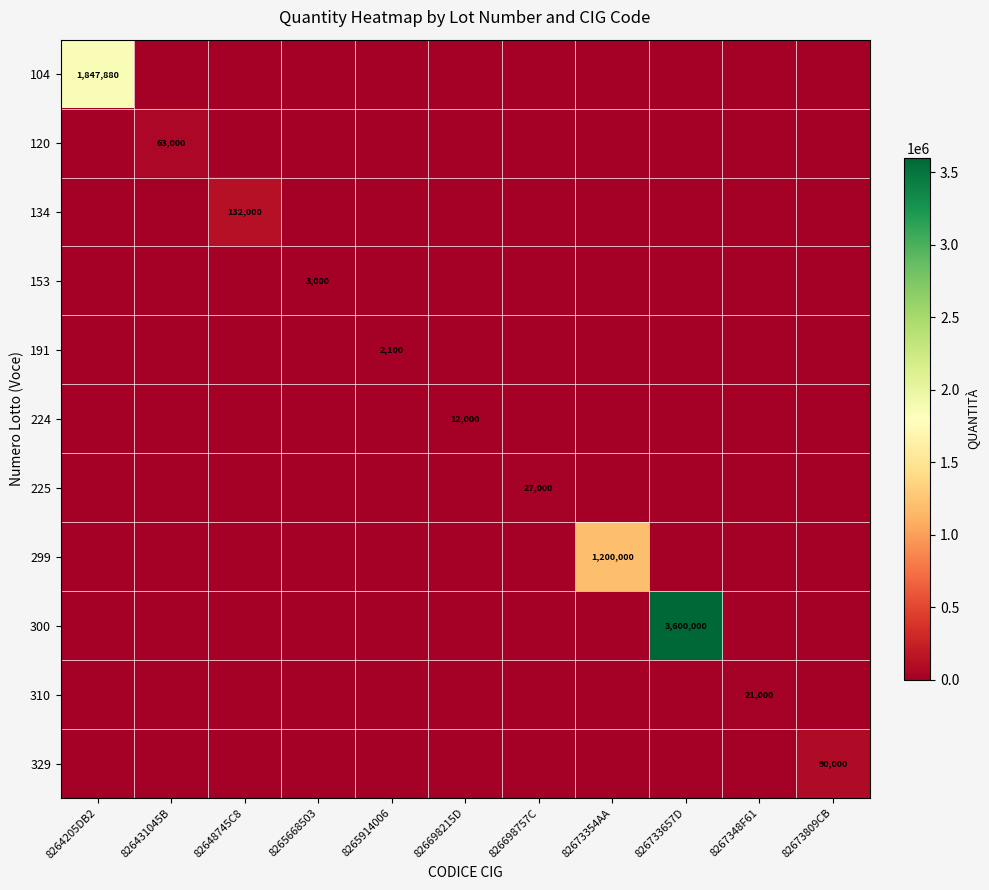

Which has a higher value, 82673809CB or 8264205DB2?

8264205DB2